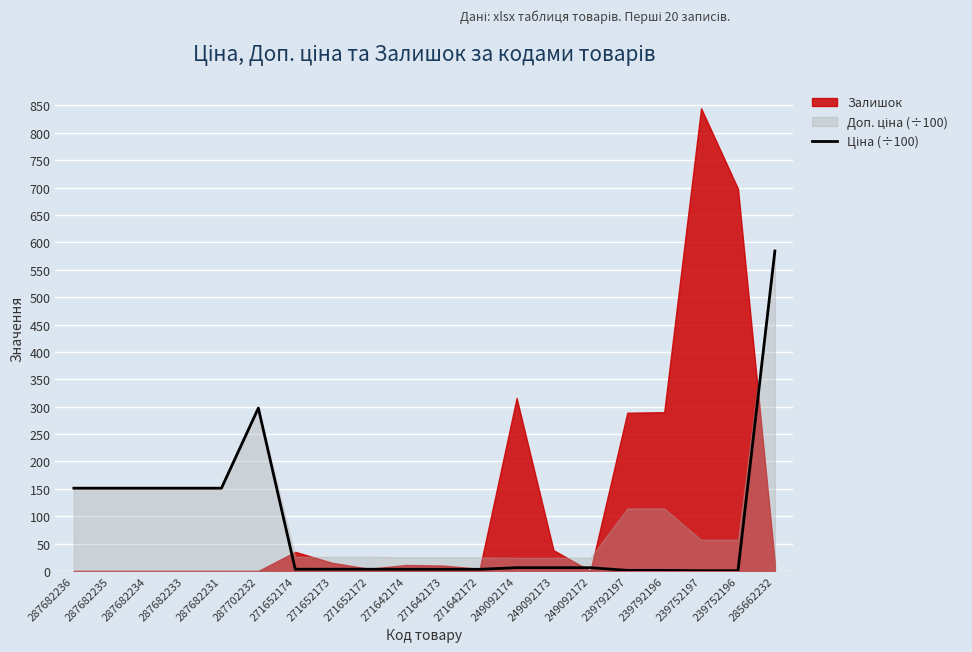

Reading left to right, what are all the values shown in this chart?

151.2	151.2	151.2	151.2	151.2	297.5	3.2	3.2	3.2	3.1	3.1	3.1	6.0	6.0	6.0	1.1	1.1	0.6	0.6	584.3